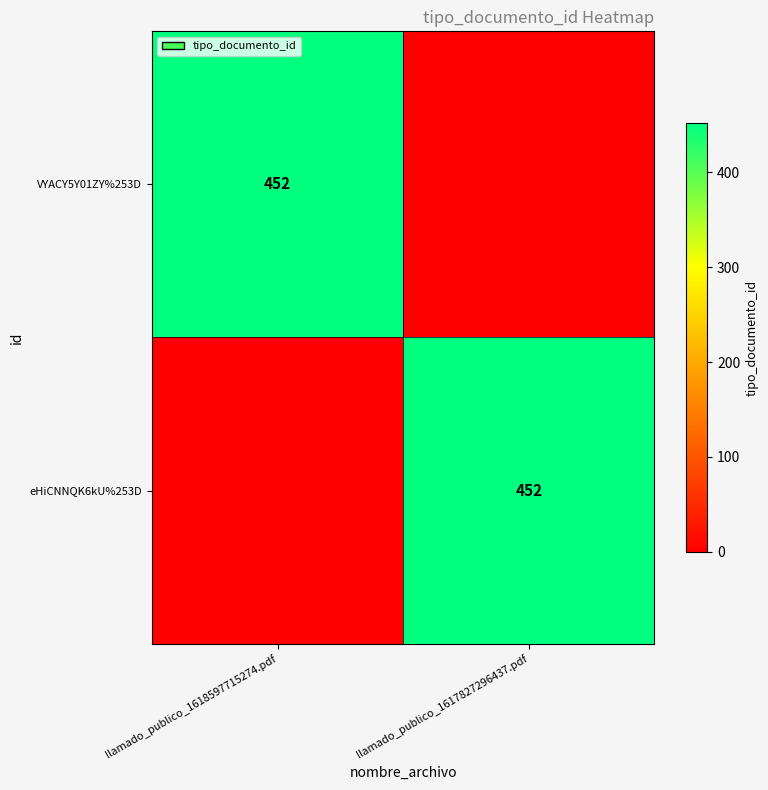

The value of eHiCNNQK6kU%253D at llamado_publico_1617827296437.pdf is 722. True or false?

False